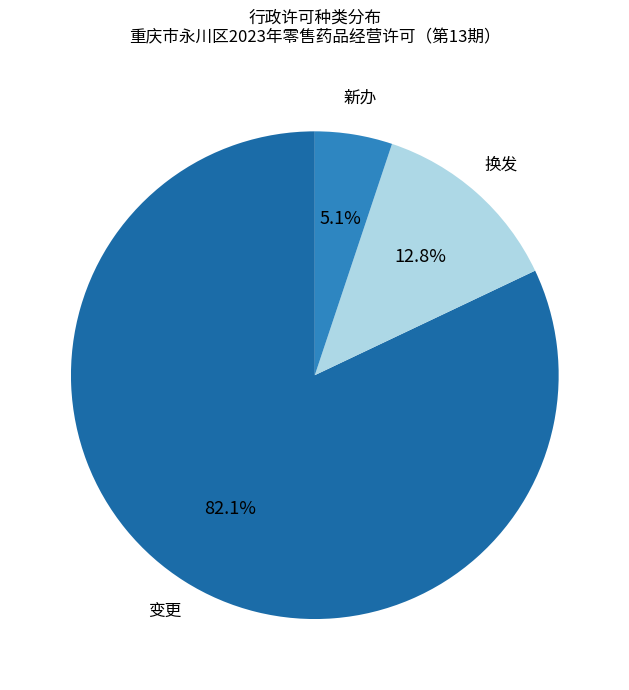

What is the ratio of the value at 新办 to the value at 变更?

0.1